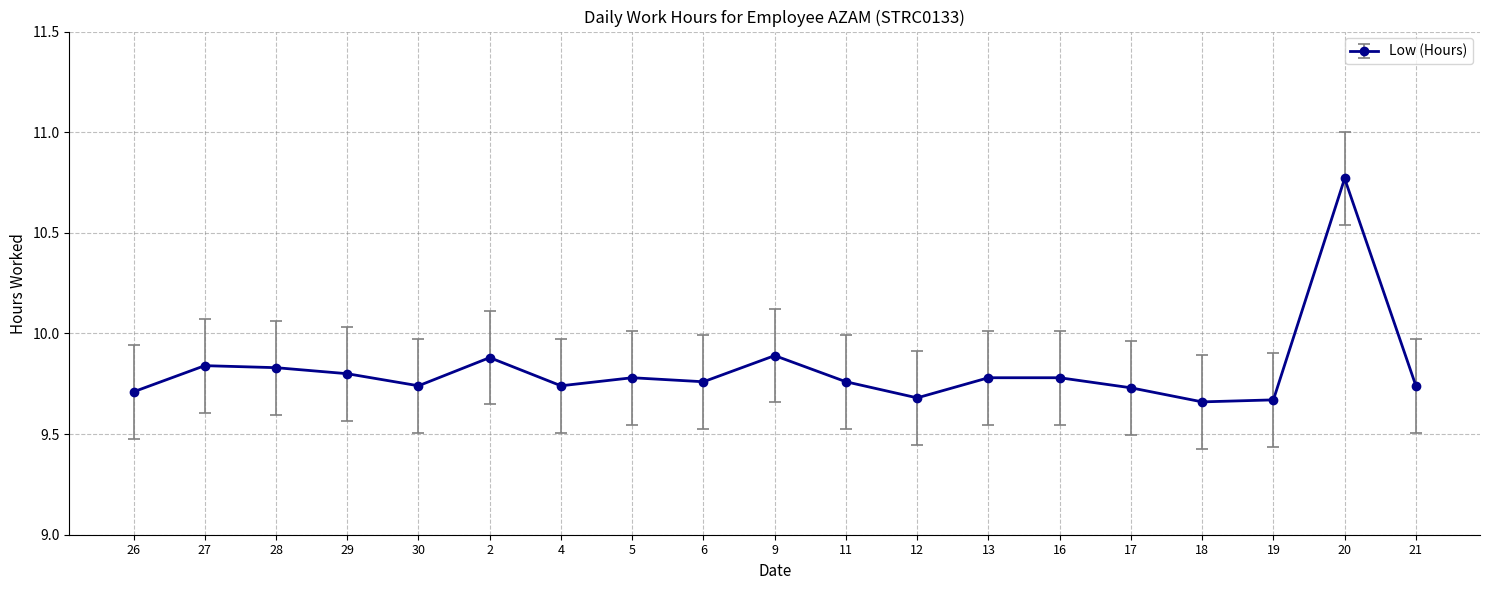

How many lines are shown in the chart?

1